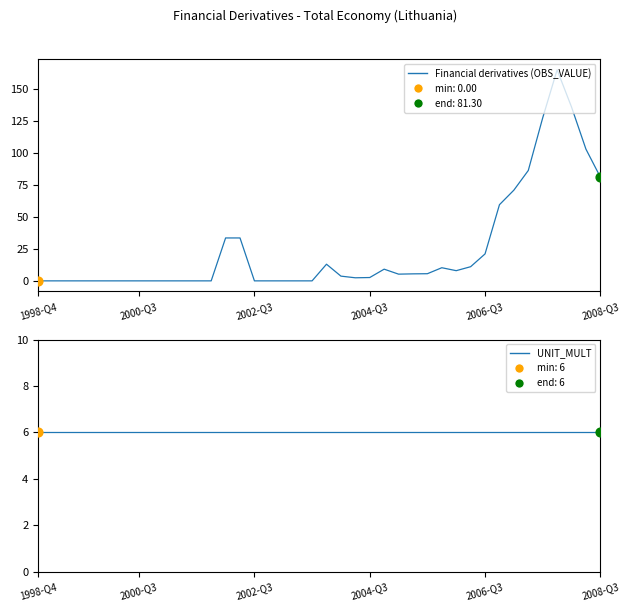

Which series contains the highest Y value?

Financial derivatives (OBS_VALUE)